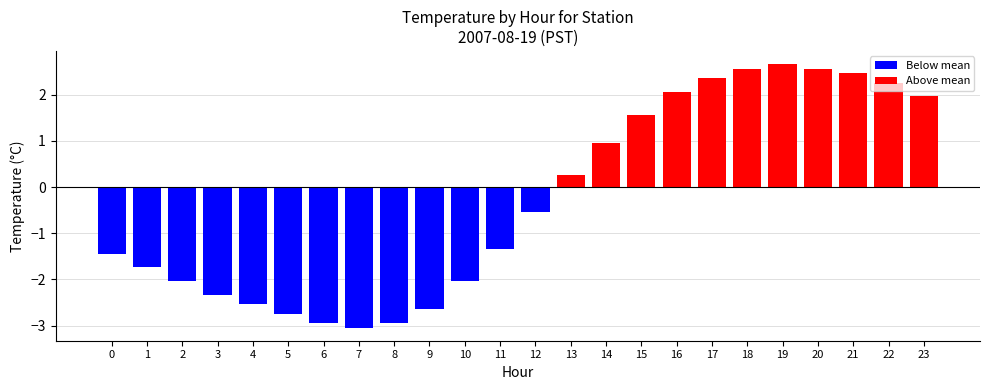

How many bars are there in total?

24